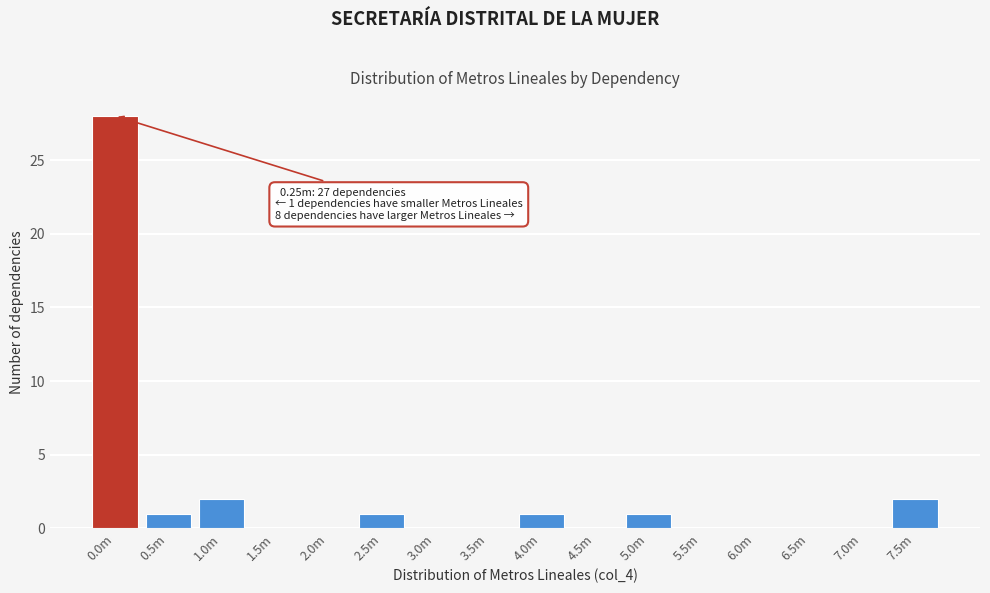

Reading right to left, extract all data points from this chart.

7.5m=2	7.0m=0	6.5m=0	6.0m=0	5.5m=0	5.0m=1	4.5m=0	4.0m=1	3.5m=0	3.0m=0	2.5m=1	2.0m=0	1.5m=0	1.0m=2	0.5m=1	0.0m=28